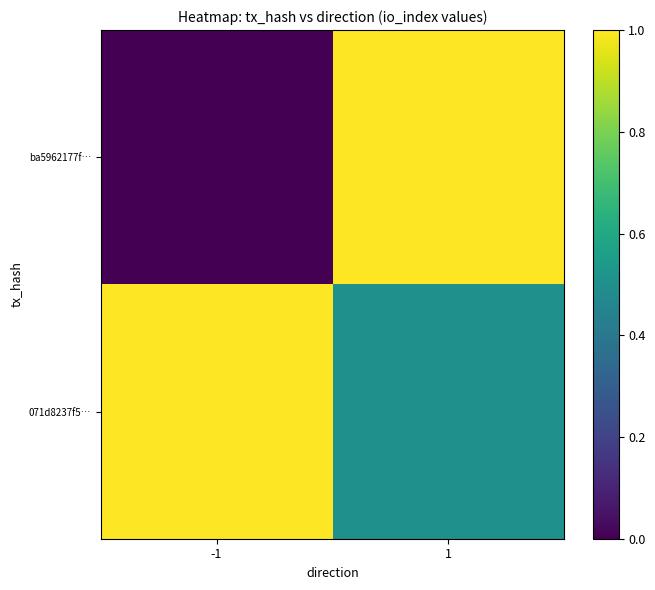

Reading left to right, transcribe all the data shown in this chart.

ba5962177f…: -1=0.0	1=1.0
071d8237f5…: -1=1.0	1=0.5